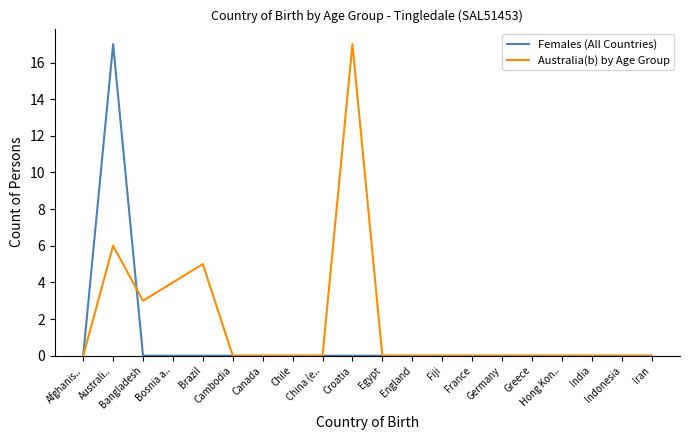

What is the sum of all Australia(b) by Age Group values?

35